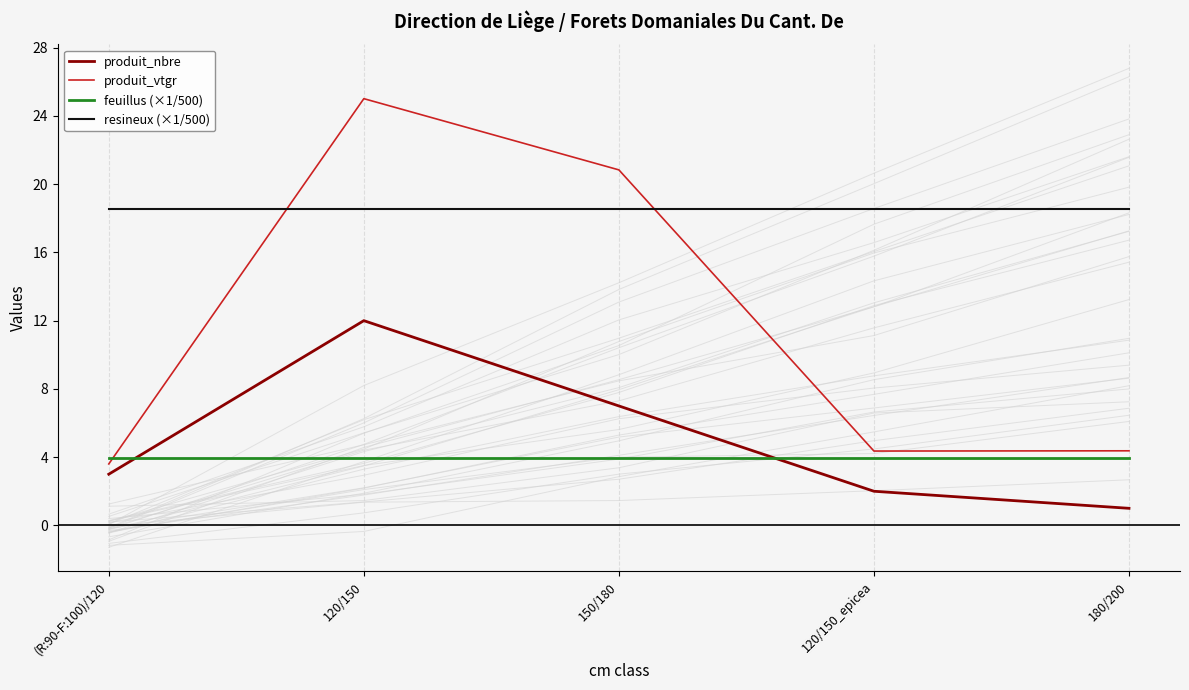

Where is the first local maximum for produit_vtgr?

120/150